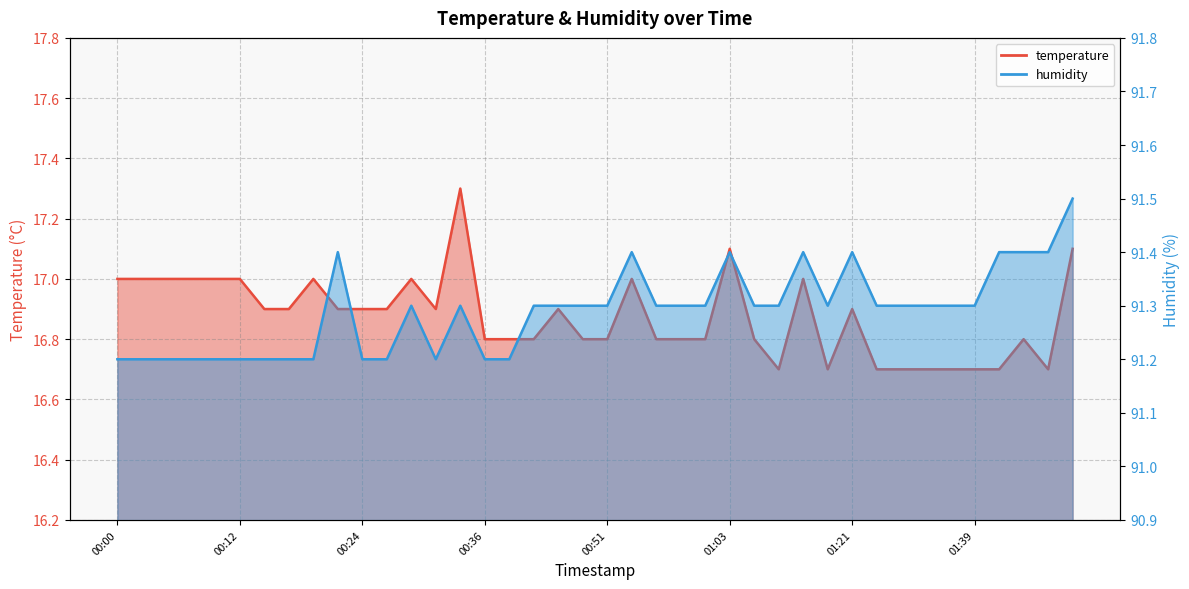

How many interior local peaks does the temperature series have?

9